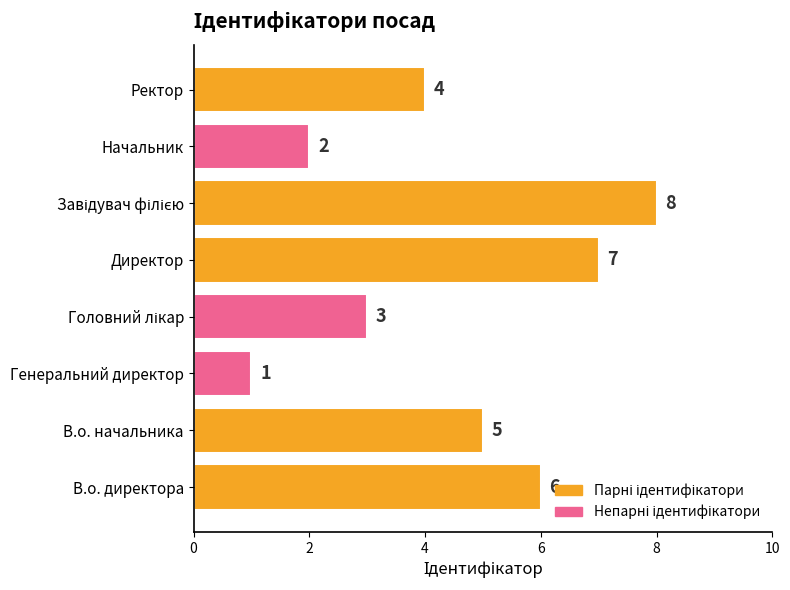

True or false: the data shows 1 at Начальник.

False